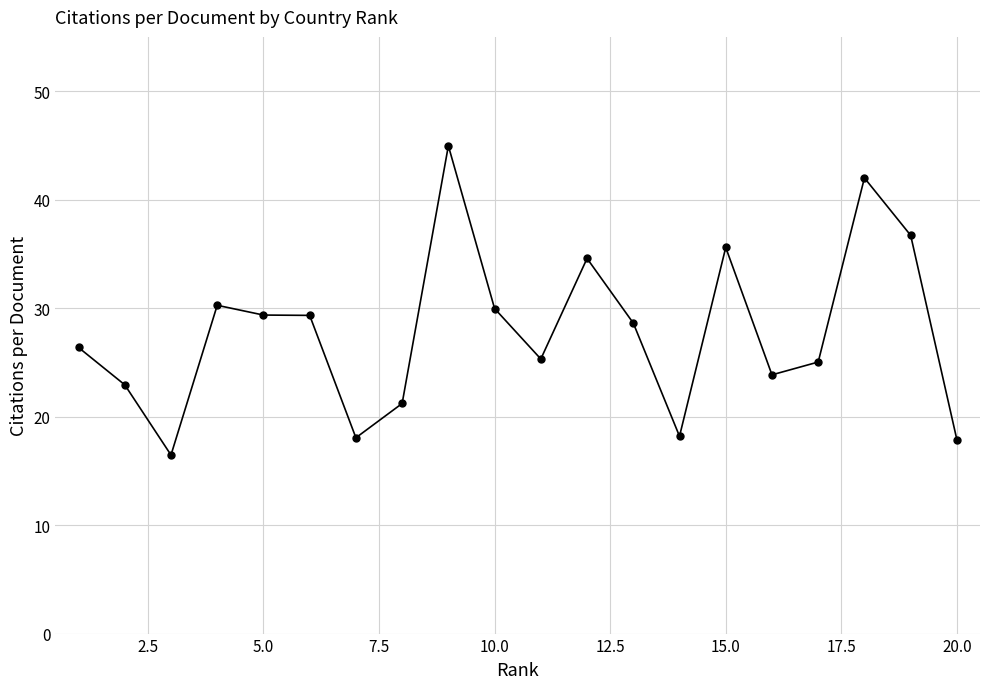

What is the smallest value displayed?

16.5